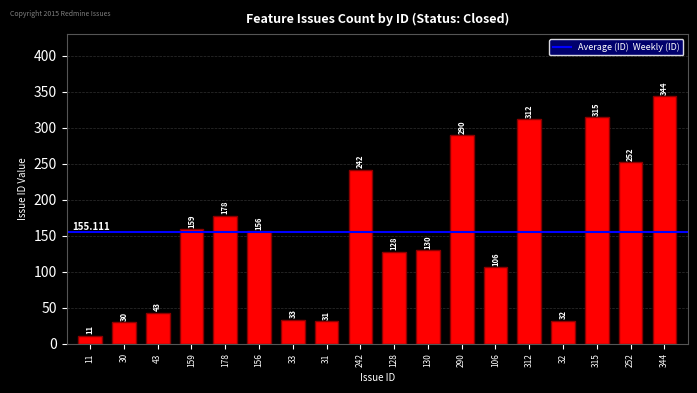

The value at 106 is 106. True or false?

True